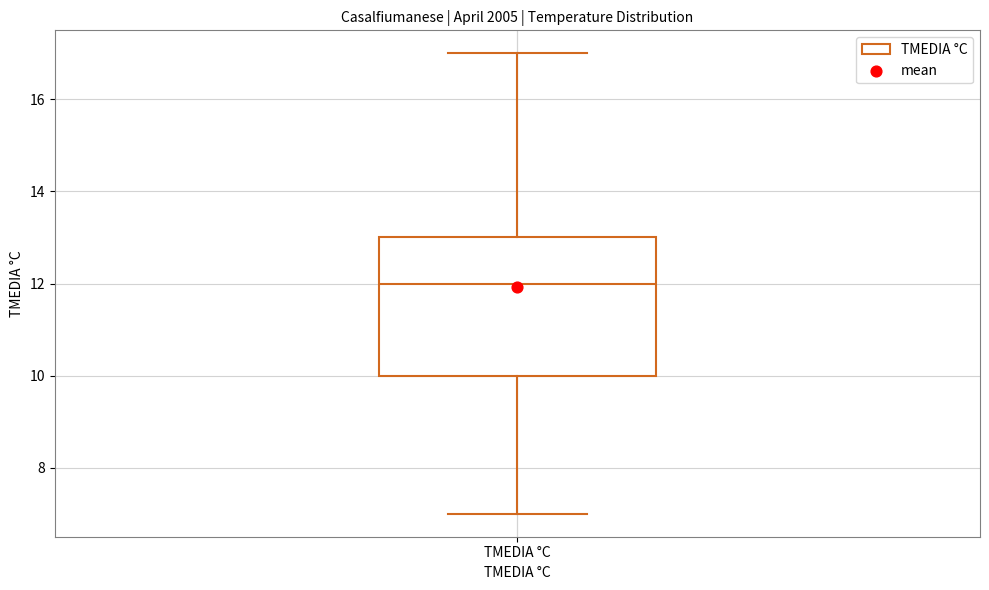

Transcribe this box plot: give where the median line is, the range the box spans, and where the two whiskers end, as read against the y-axis. The values are not printed on the chart, so give them approximately, as read against the axis.

median 12, box 10 to 13, whiskers 7 to 17